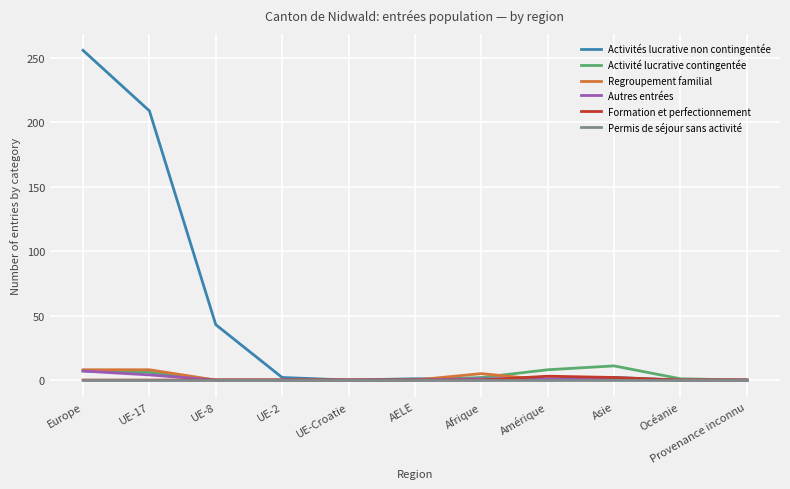

Which series has the largest range (max minus min)?

Activités lucrative non contingentée